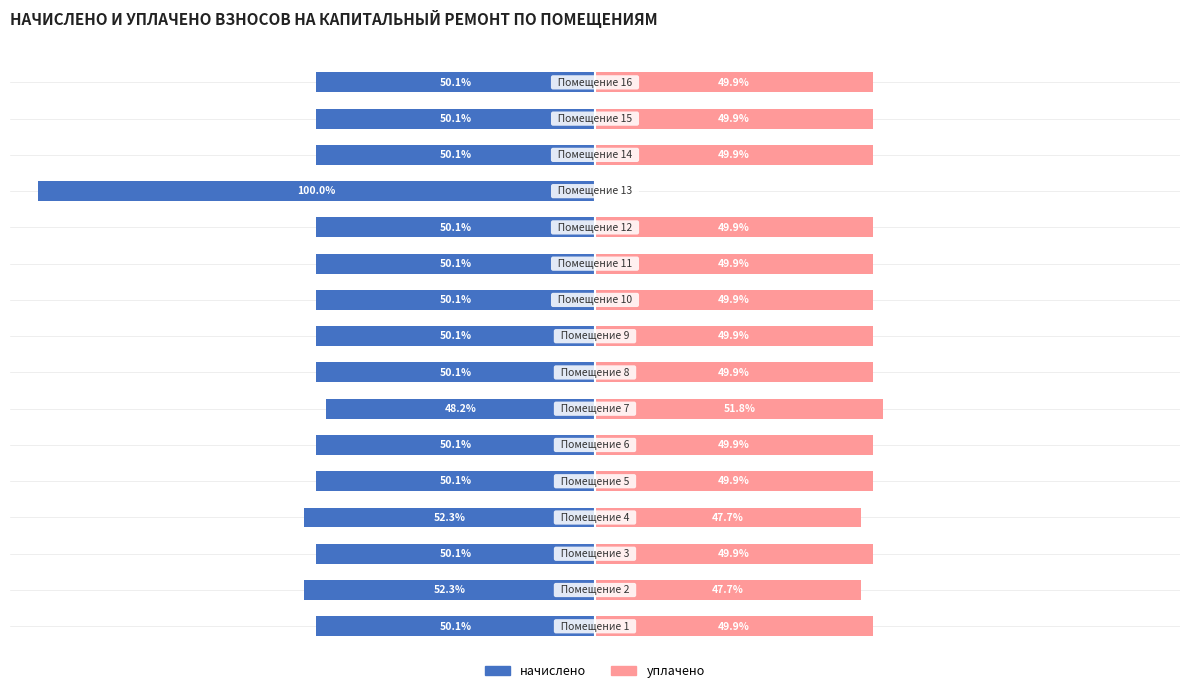

The value of начислено at 25 is -20.4. True or false?

False